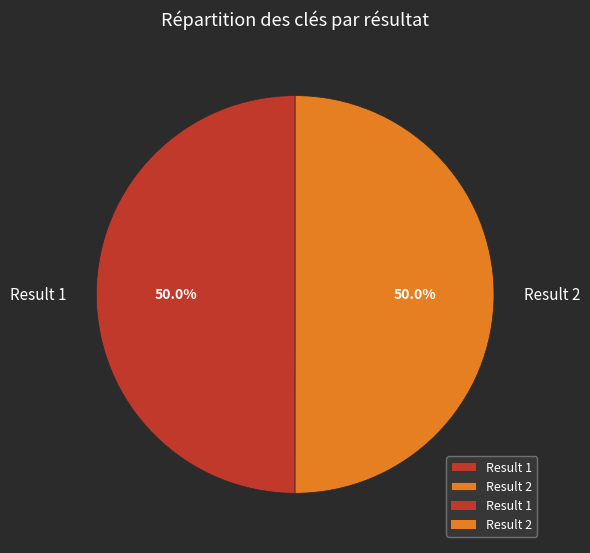

Approximately how many times larger is the value at Result 1 compared to Result 2?

1.0